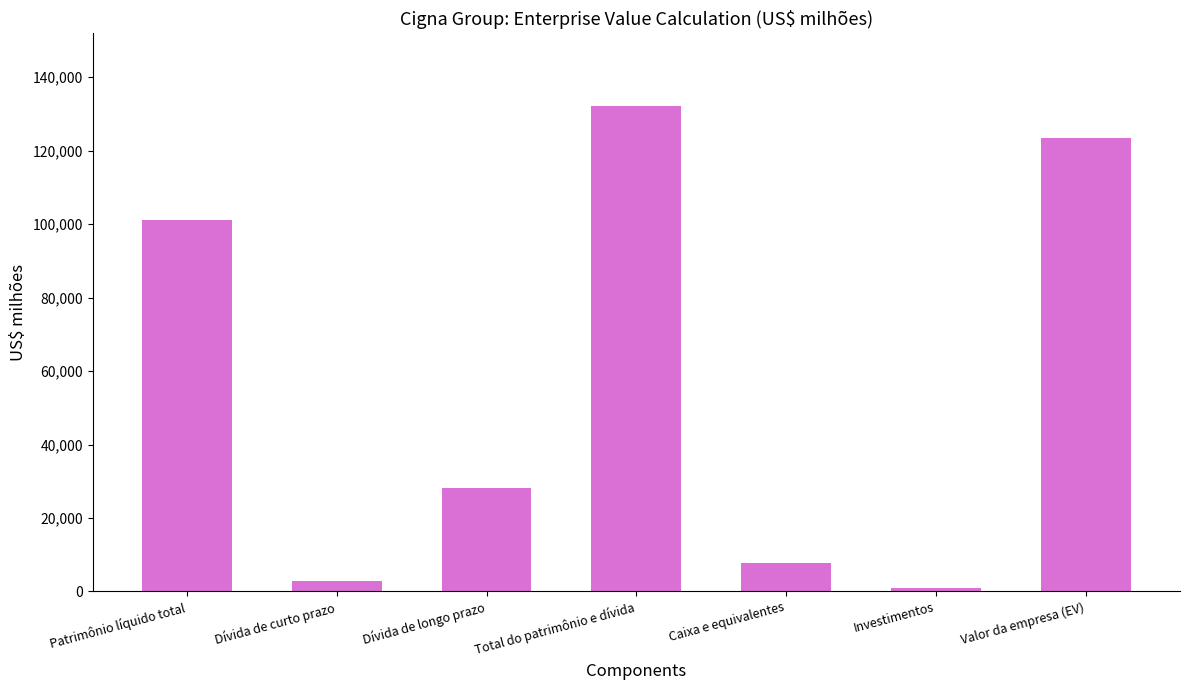

The chart shows a value of 7822 at Caixa e equivalentes. True or false?

True